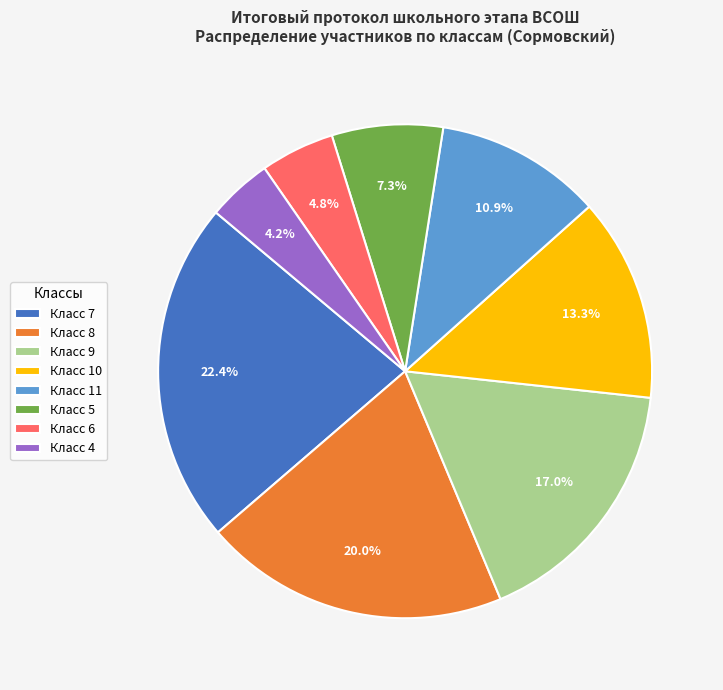

What percentage is NOT represented by Класс 4?

95.8%